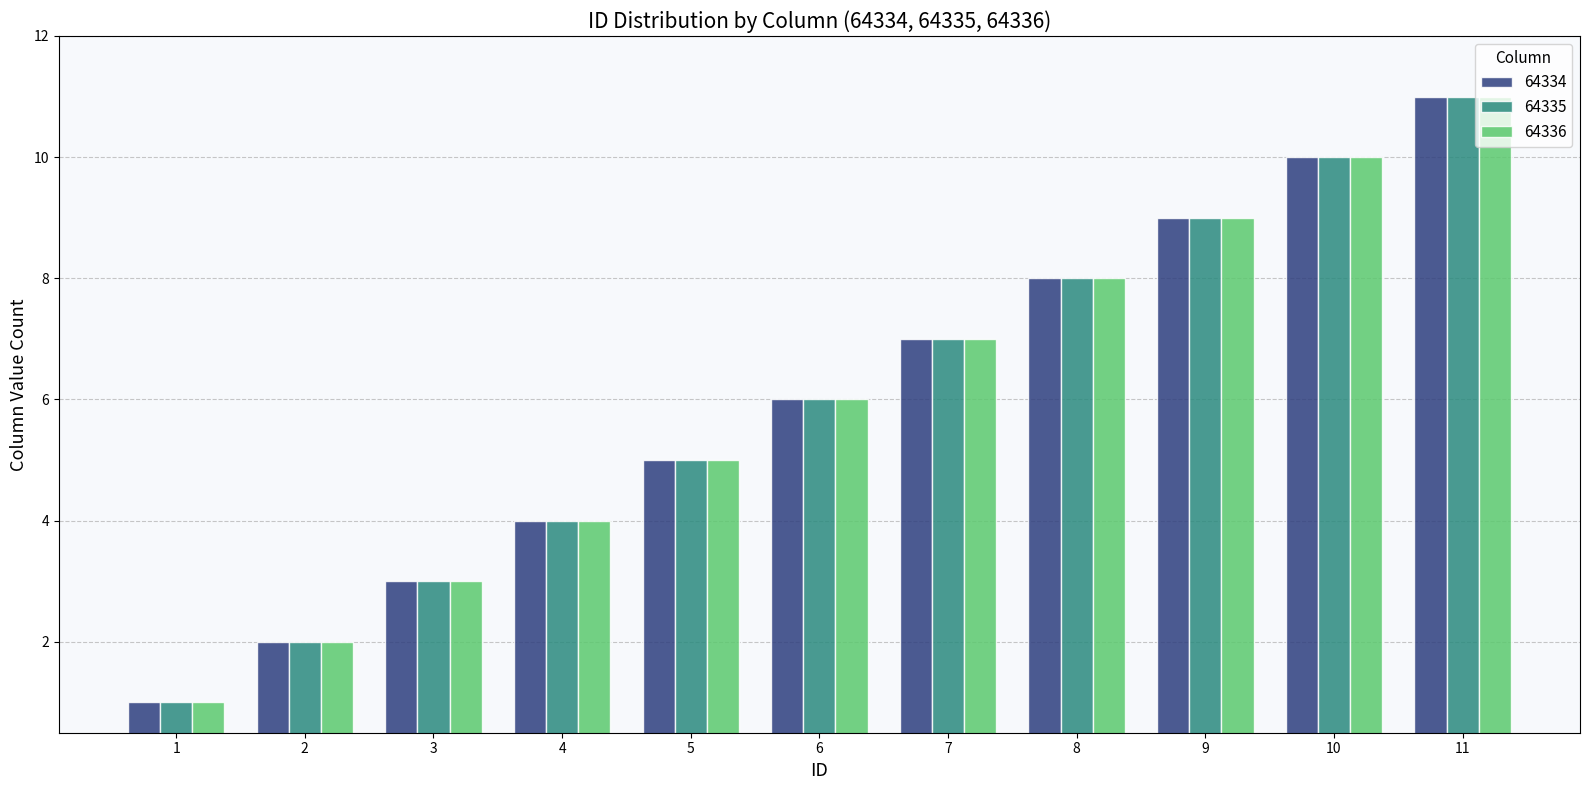

Reading left to right, transcribe all the data shown in this chart.

64334: 1	2	3	4	5	6	7	8	9	10	11
64335: 1	2	3	4	5	6	7	8	9	10	11
64336: 1	2	3	4	5	6	7	8	9	10	11